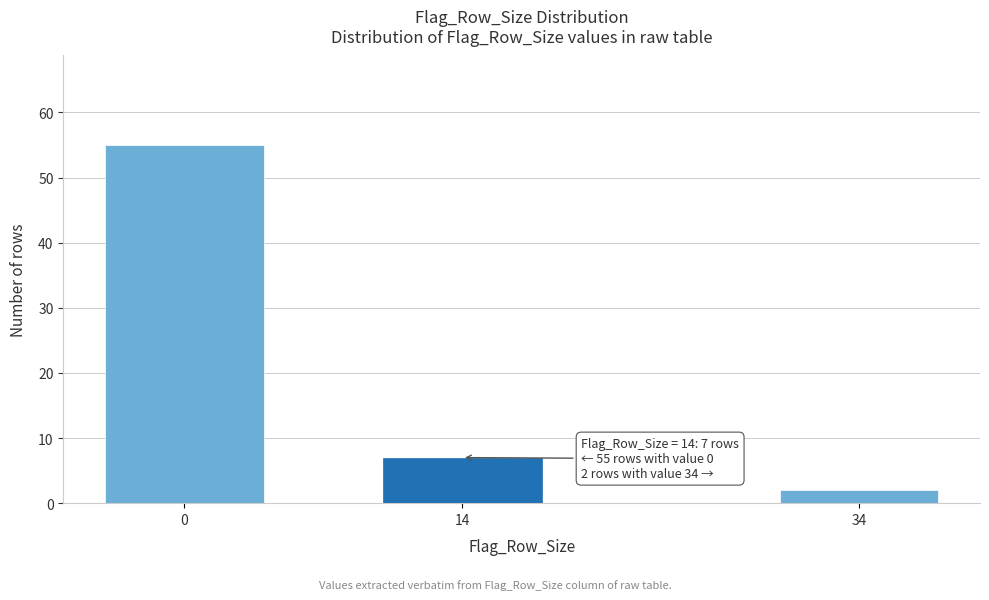

Reading left to right, transcribe all the data shown in this chart.

55	7	2